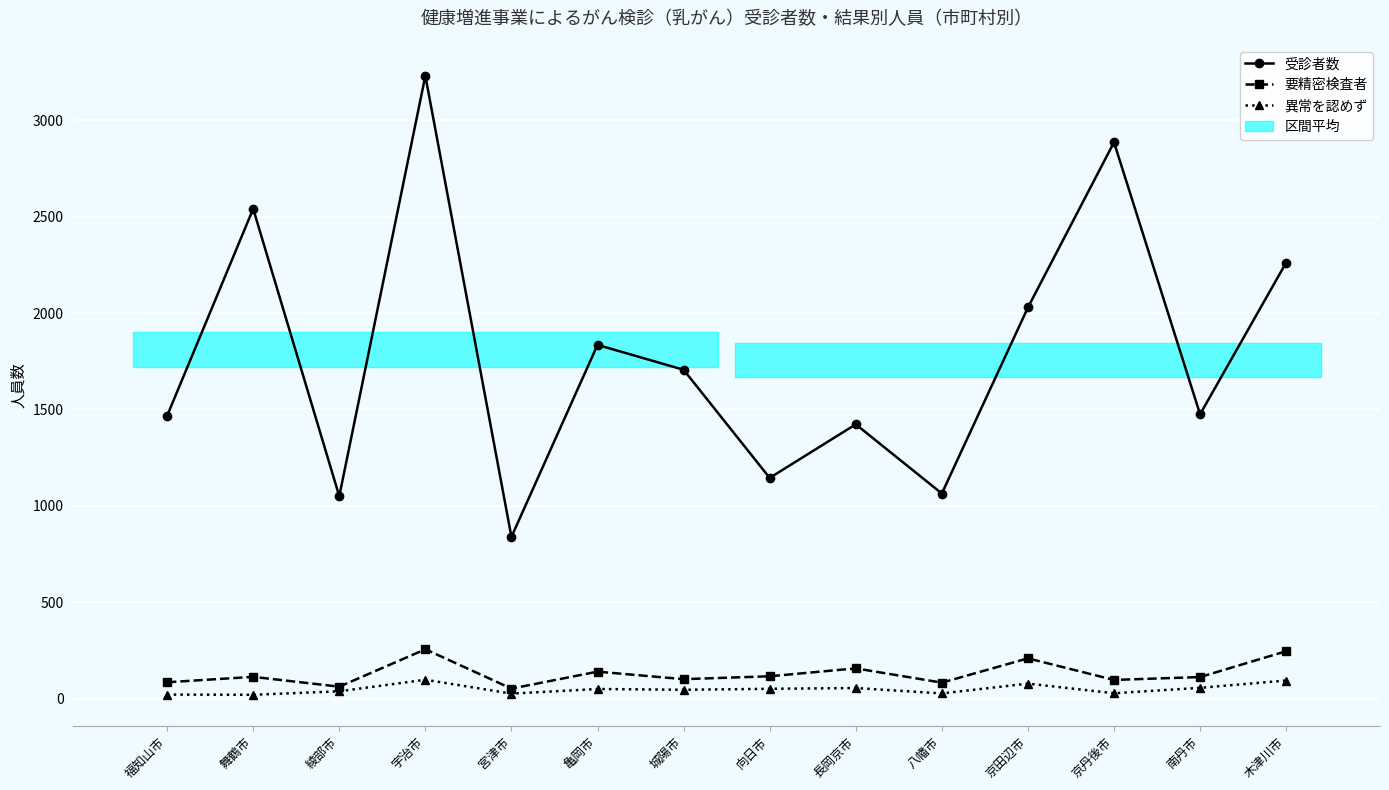

Reading left to right, extract all data points from this chart.

受診者数: 福知山市=1467	舞鶴市=2541	綾部市=1050	宇治市=3231	宮津市=839	亀岡市=1835	城陽市=1706	向日市=1145	長岡京市=1423	八幡市=1064	京田辺市=2029	京丹後市=2886	南丹市=1475	木津川市=2262
要精密検査者: 福知山市=85	舞鶴市=113	綾部市=62	宇治市=256	宮津市=52	亀岡市=140	城陽市=101	向日市=116	長岡京市=157	八幡市=83	京田辺市=209	京丹後市=97	南丹市=112	木津川市=246
異常を認めず: 福知山市=21	舞鶴市=20	綾部市=38	宇治市=98	宮津市=26	亀岡市=50	城陽市=46	向日市=51	長岡京市=55	八幡市=27	京田辺市=78	京丹後市=28	南丹市=56	木津川市=94